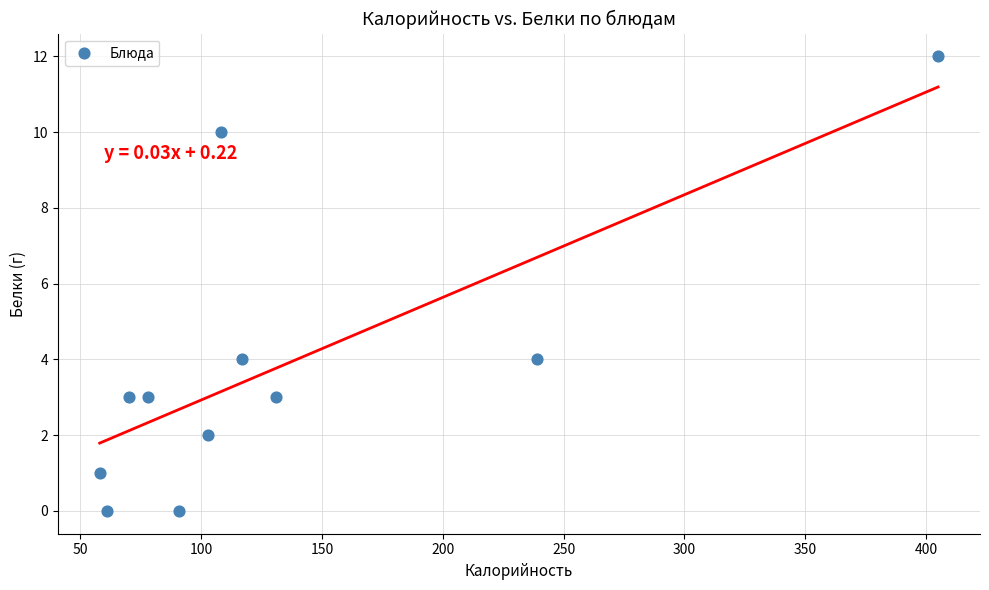

What is the average X value?

133